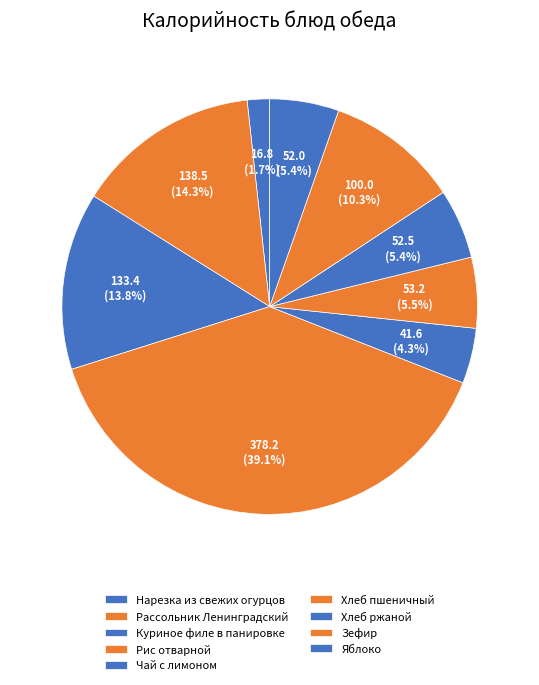

Approximately how many times larger is the value at Яблоко compared to Хлеб пшеничный?

1.0